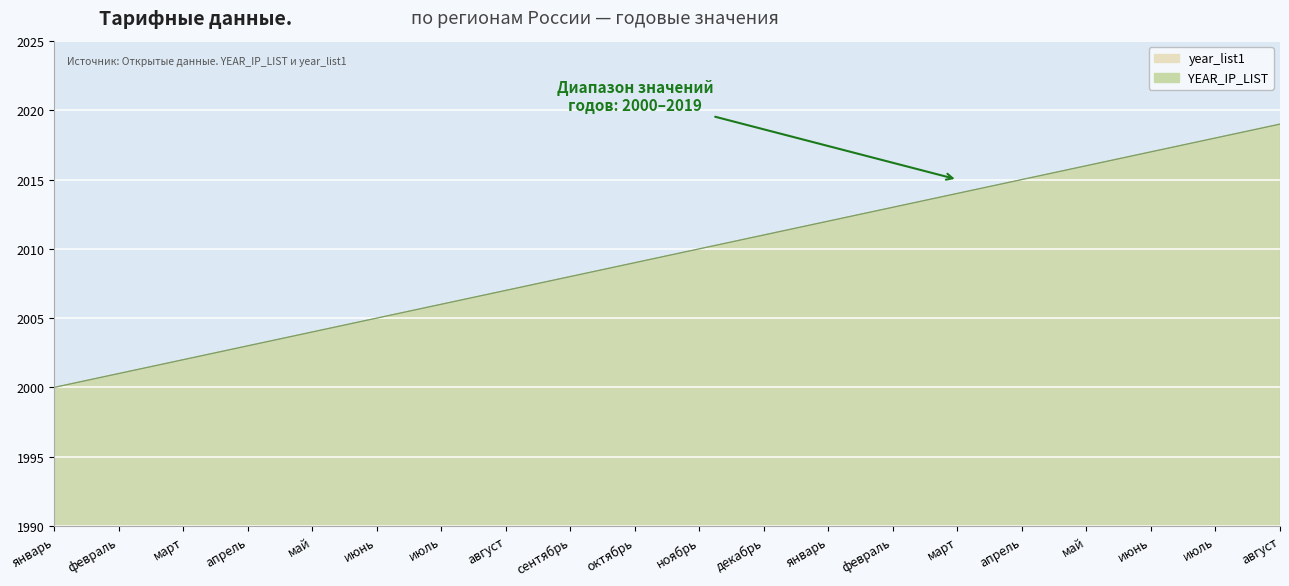

The value of YEAR_IP_LIST at ноябрь is 3364. True or false?

False